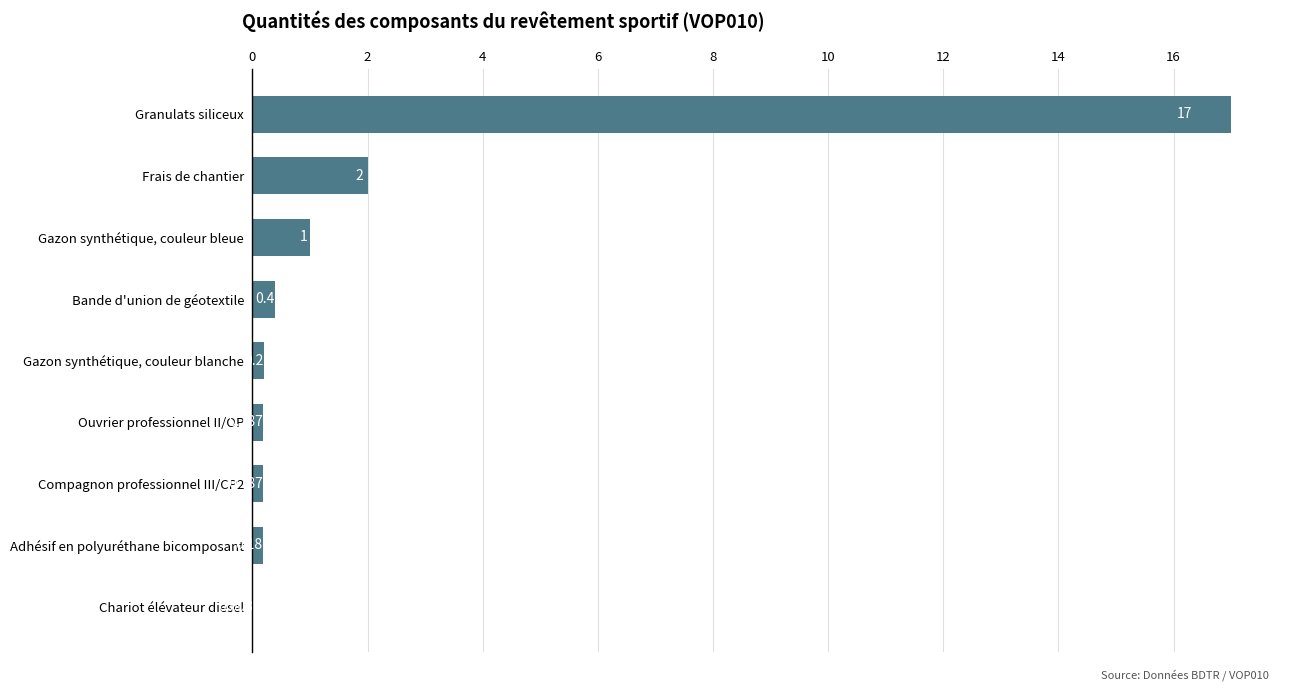

Which has a higher value, Chariot élévateur diesel or Gazon synthétique, couleur blanche?

Gazon synthétique, couleur blanche